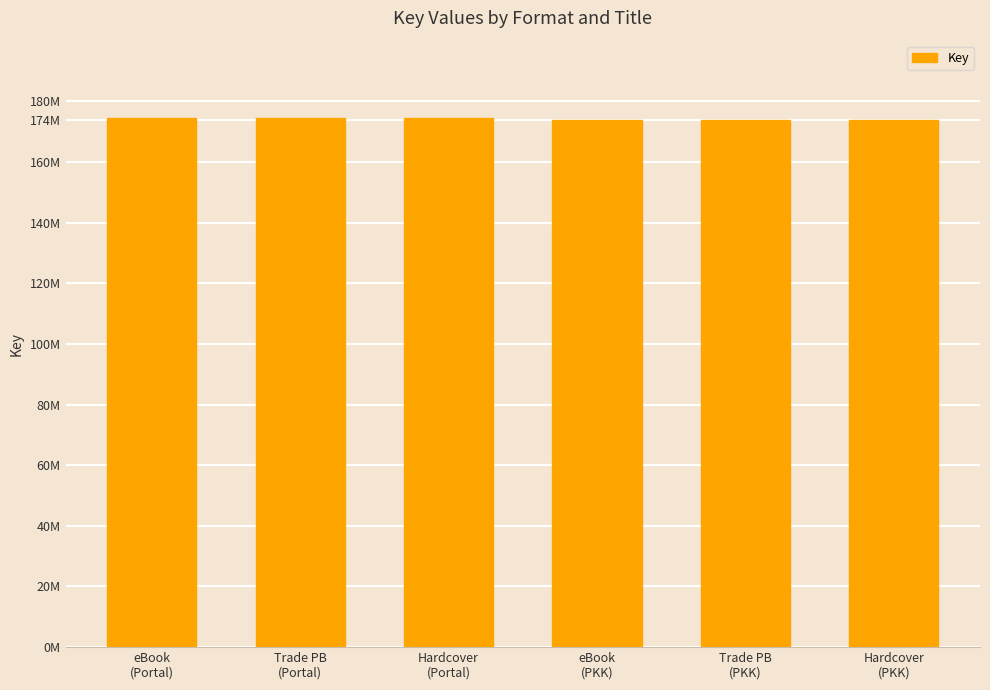

Are the bars horizontal?

No